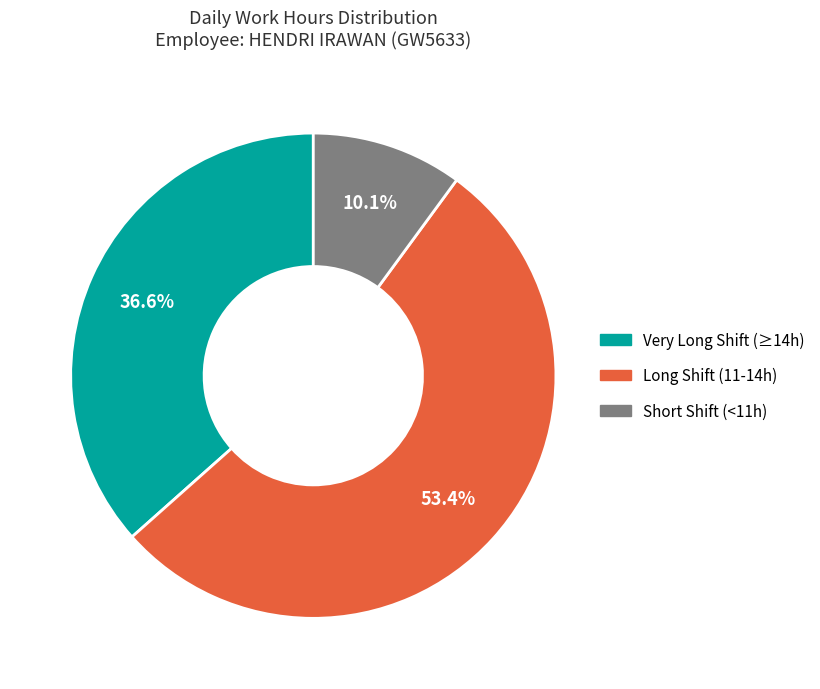

Is there a majority slice in this chart?

Yes